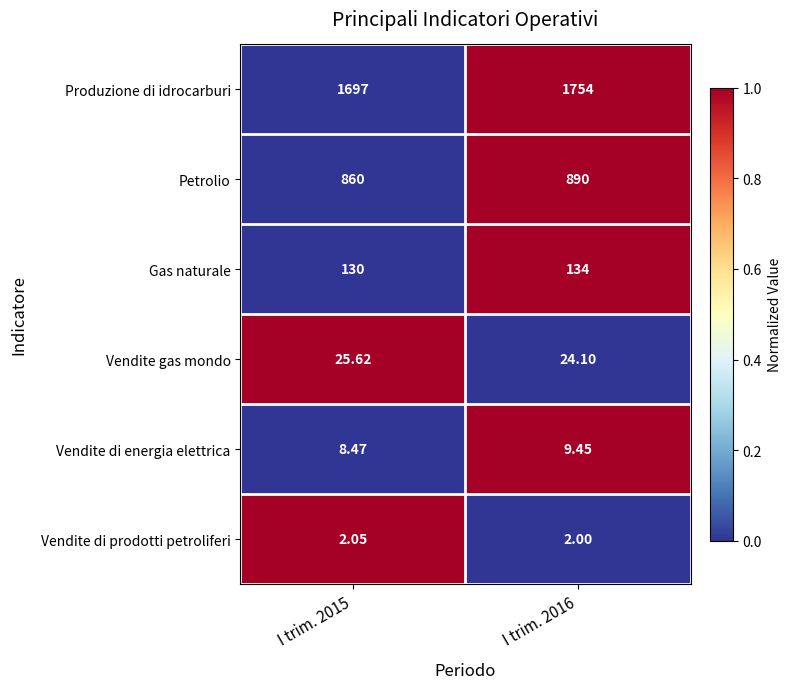

Which series has the widest spread of values?

Produzione di idrocarburi